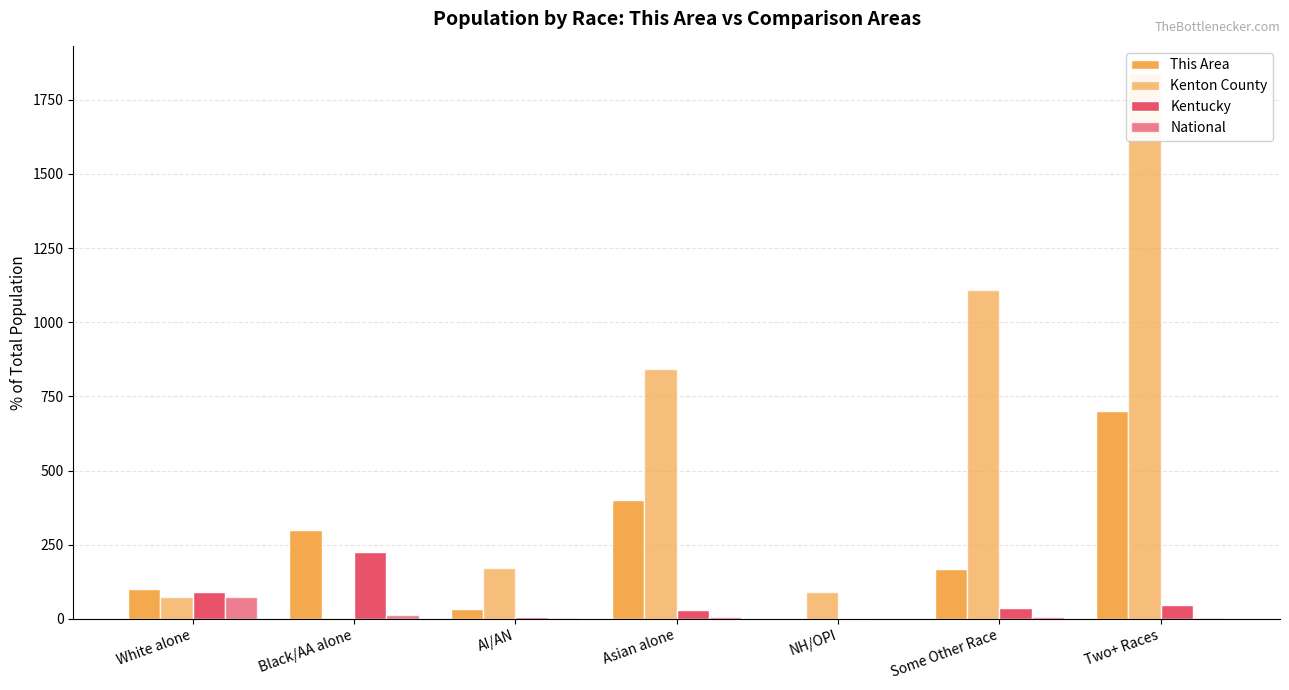

Rank the series by their maximum value, from highest to lowest.

Kenton County, This Area, Kentucky, National